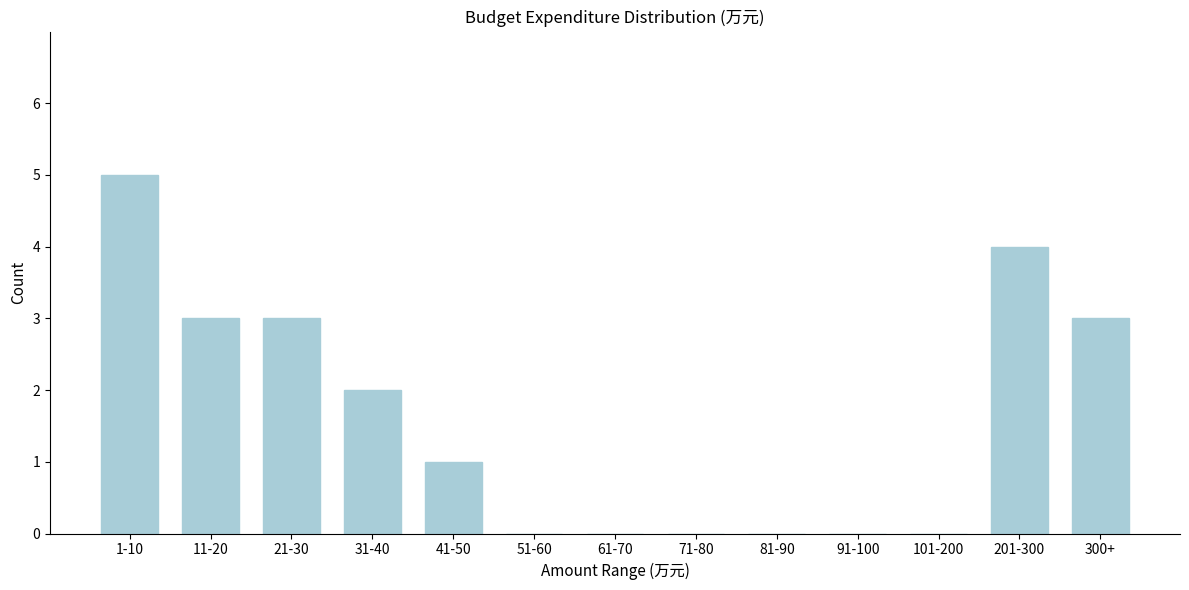

Reading left to right, transcribe all the data shown in this chart.

1-10=5	11-20=3	21-30=3	31-40=2	41-50=1	51-60=0	61-70=0	71-80=0	81-90=0	91-100=0	101-200=0	201-300=4	300+=3